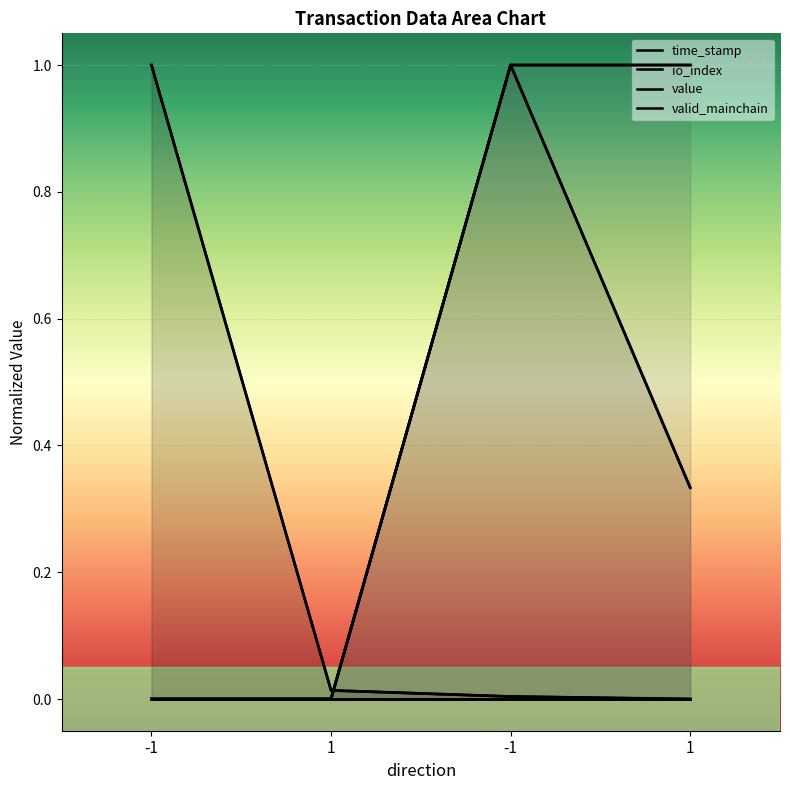

True or false: io_index and valid_mainchain cross at least once.

False